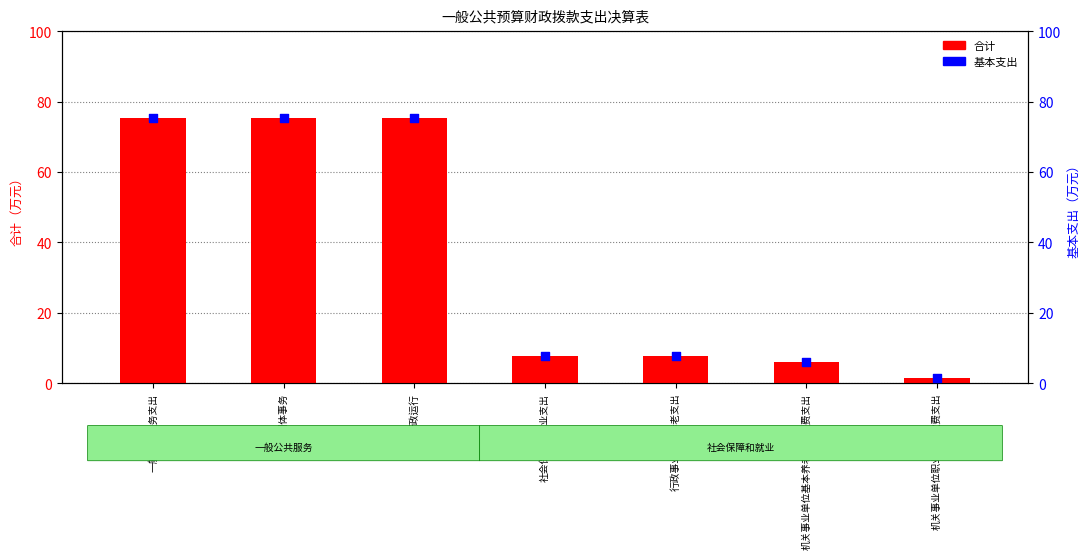

What is the total value across all series at 行政运行?

150.7